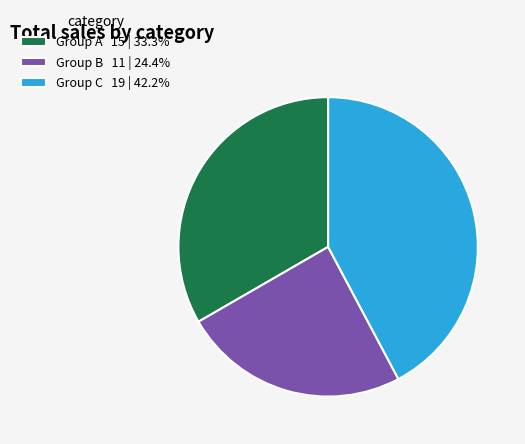

Is the sum of Group C 19 | 42.2% and Group A 15 | 33.3% greater than half?

Yes